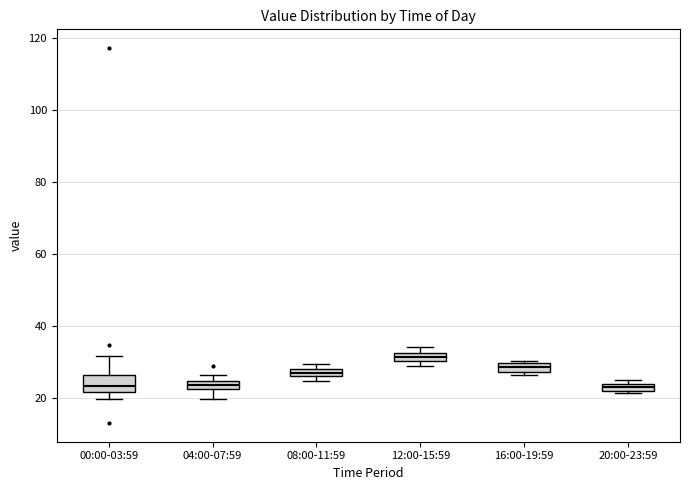

Which box is the tallest, from its lower edge to its upper edge?

00:00-03:59